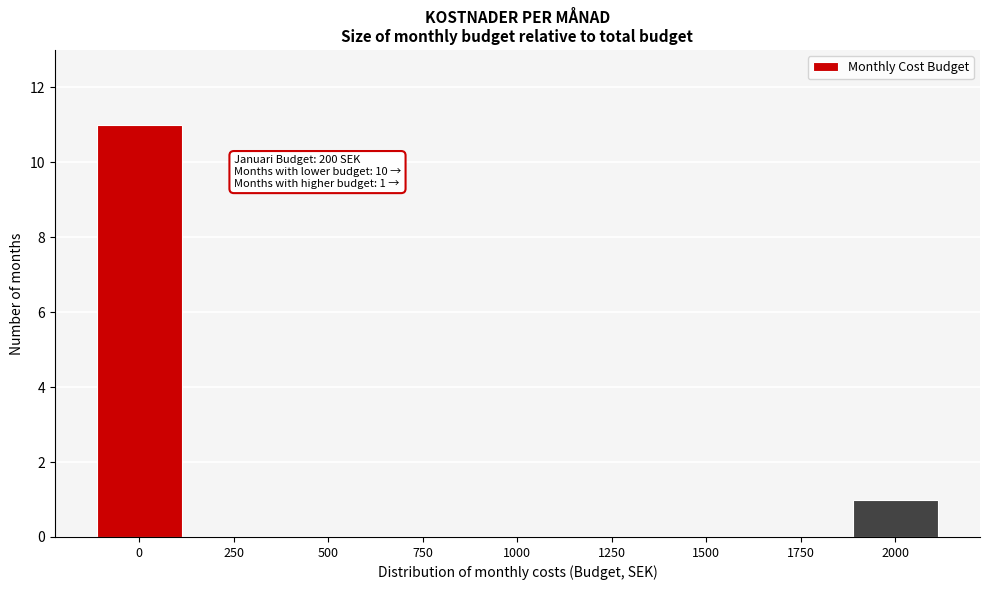

Reading left to right, what are all the values shown in this chart?

0=11	250=0	500=0	750=0	1000=0	1250=0	1500=0	1750=0	2000=1